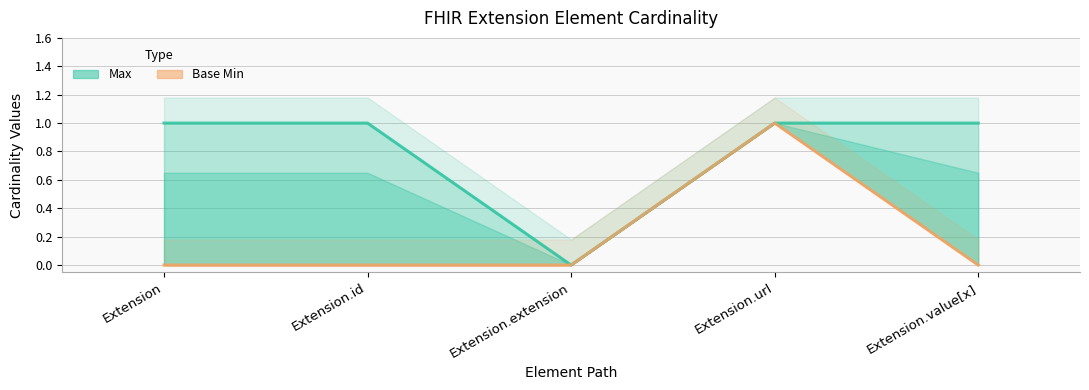

True or false: Max and Base Min intersect in this chart.

False